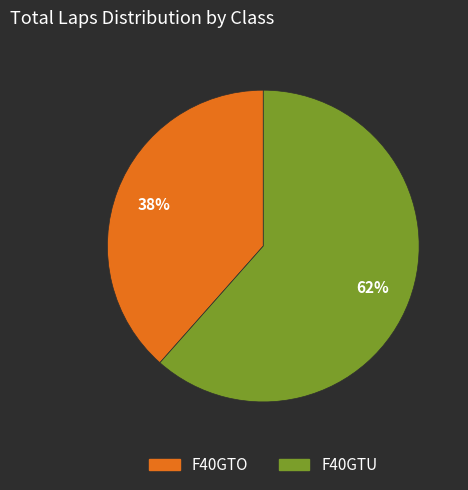

Combined, do F40GTU and F40GTO account for over 50%?

Yes